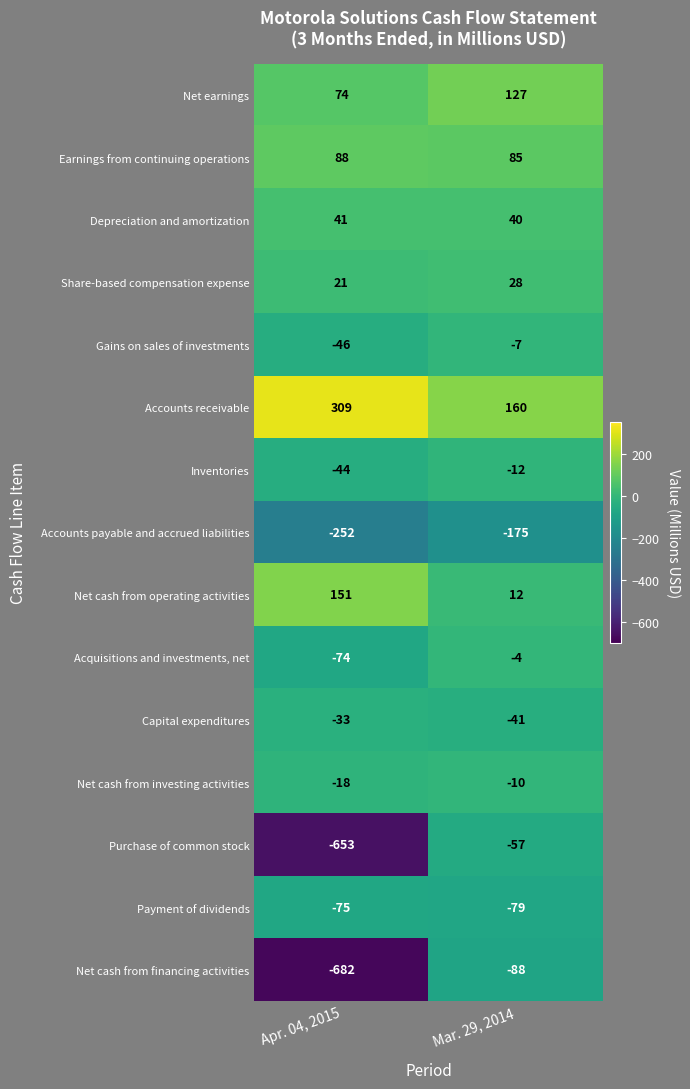

What is the difference between the Purchase of common stock values at Mar. 29, 2014 and Apr. 04, 2015?

596